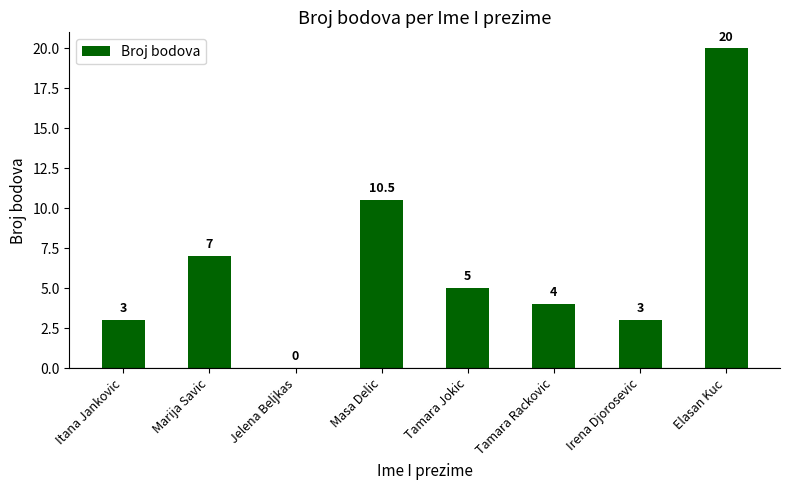

What is the maximum value shown in the chart?

20.0